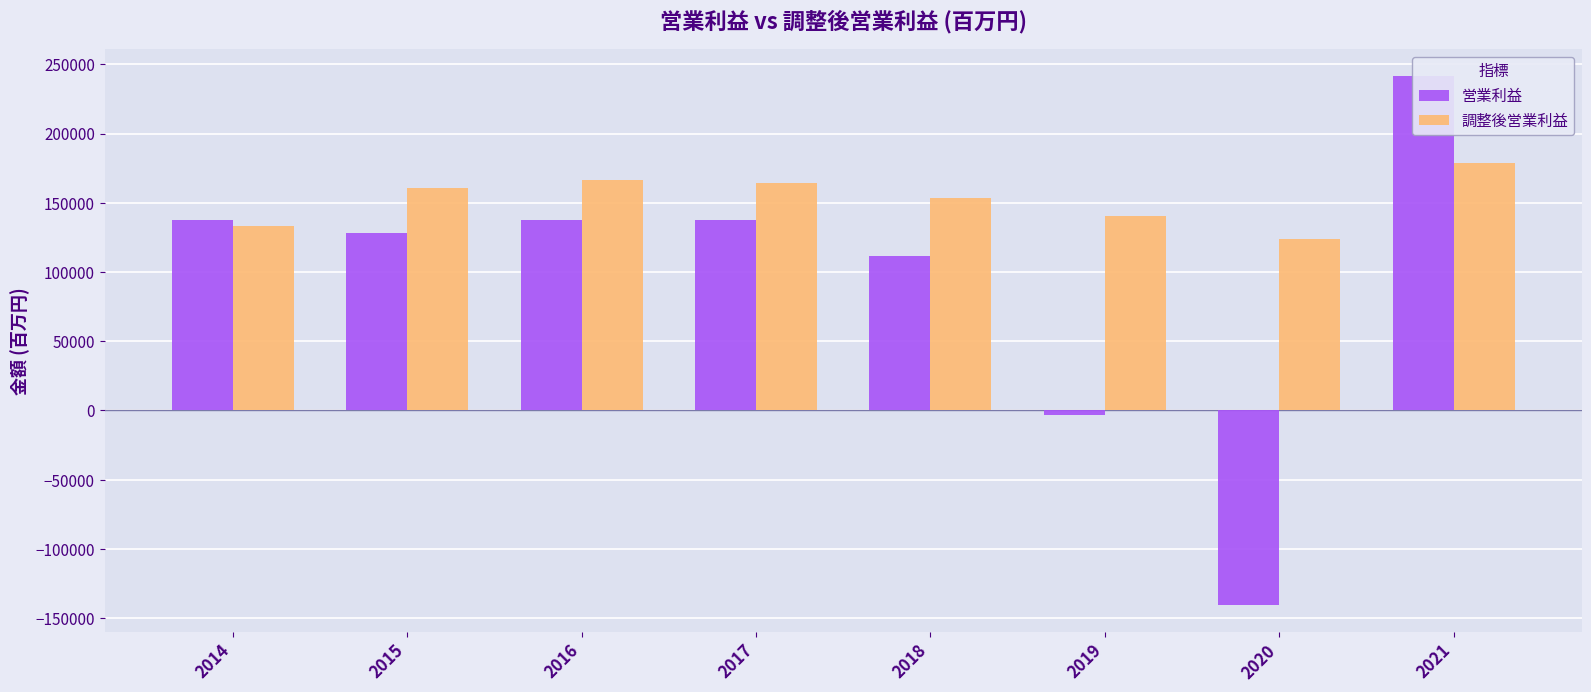

What is the lowest value of the 営業利益 series?

-140625